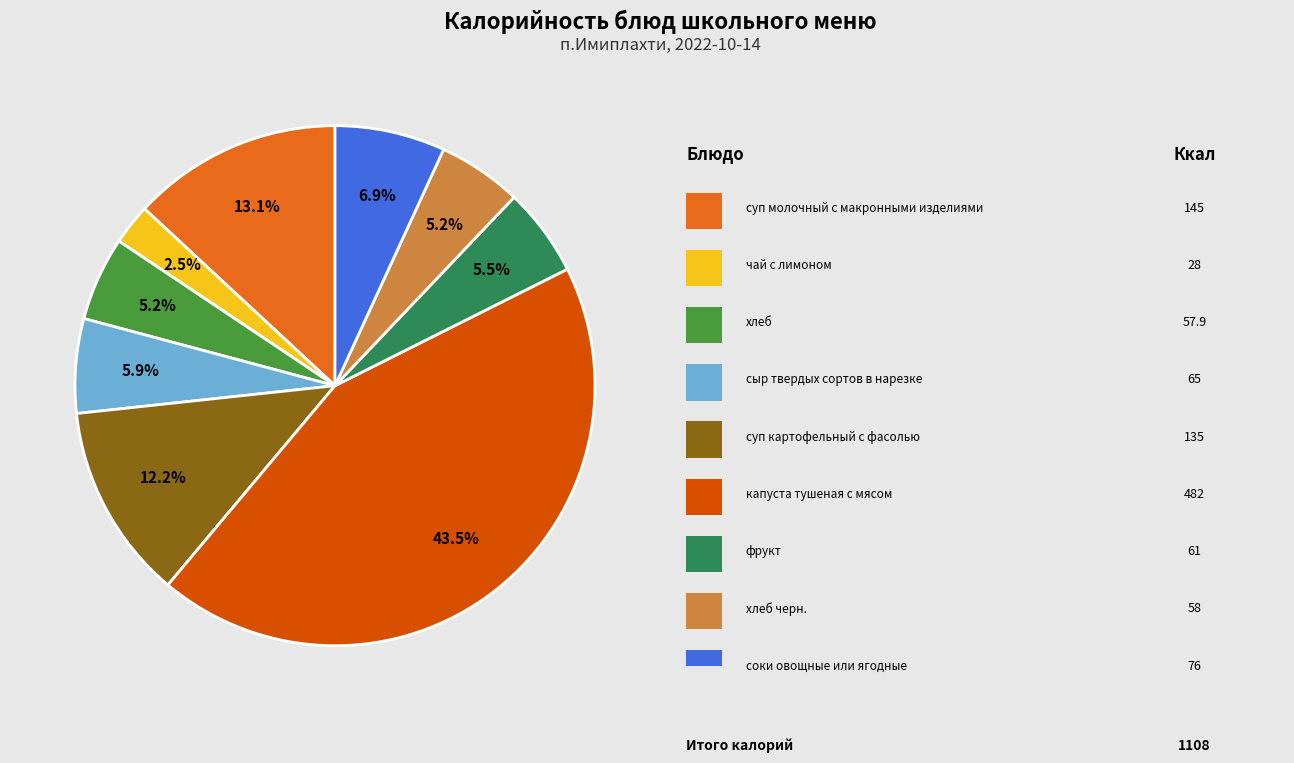

Is there any slice that represents more than half of the pie?

No